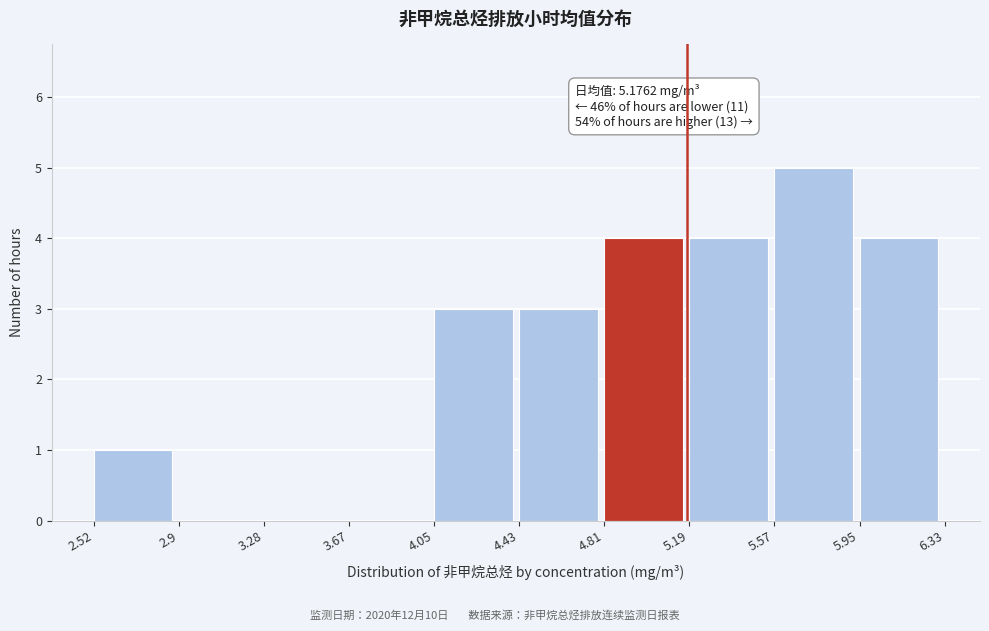

Over which range of the x-axis is the bar tallest?

5.57 to 5.95